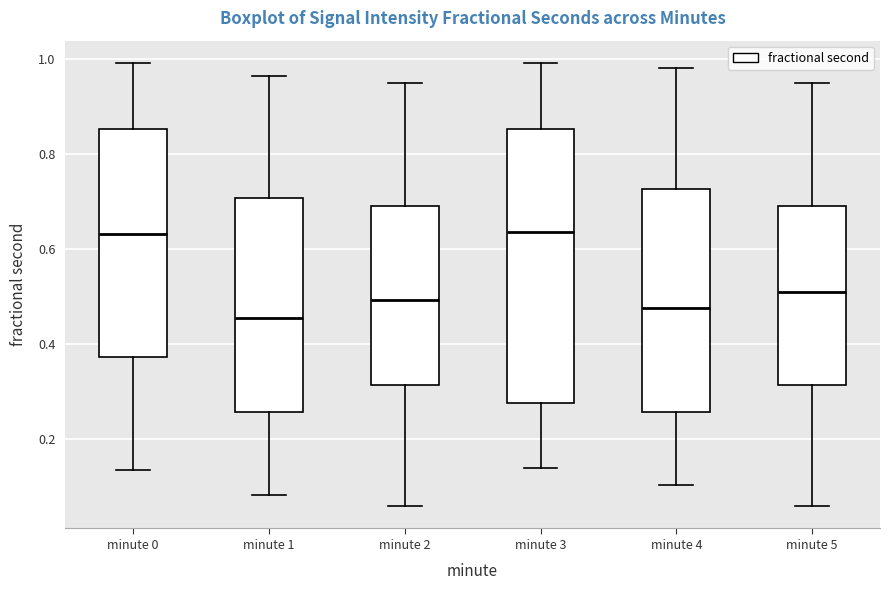

Where does the median line of the box for minute 5 sit on the y-axis? The values are not printed on the chart, so give them approximately, as read against the axis.

0.52